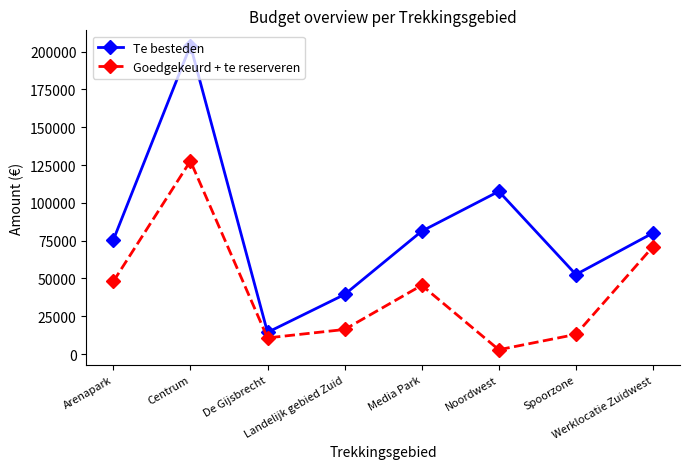

Reading left to right, extract all data points from this chart.

Te besteden: 75466.8	204069.6	14342.4	39396.6	81262.8	107596.8	52599.6	80061.3
Goedgekeurd + te reserveren: 48000.0	127694.8	10667.8	16252.0	45450.0	2850.0	13001.9	71064.0